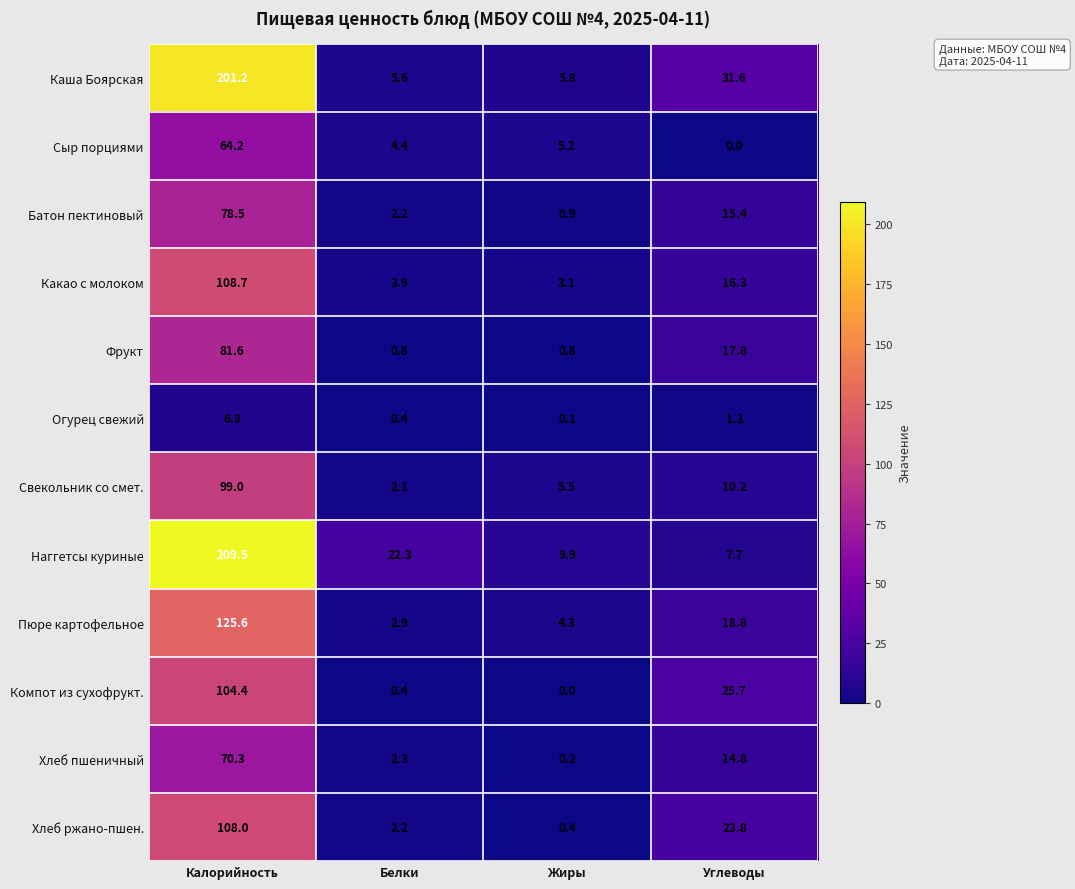

Which series has the largest range (max minus min)?

Наггетсы куриные